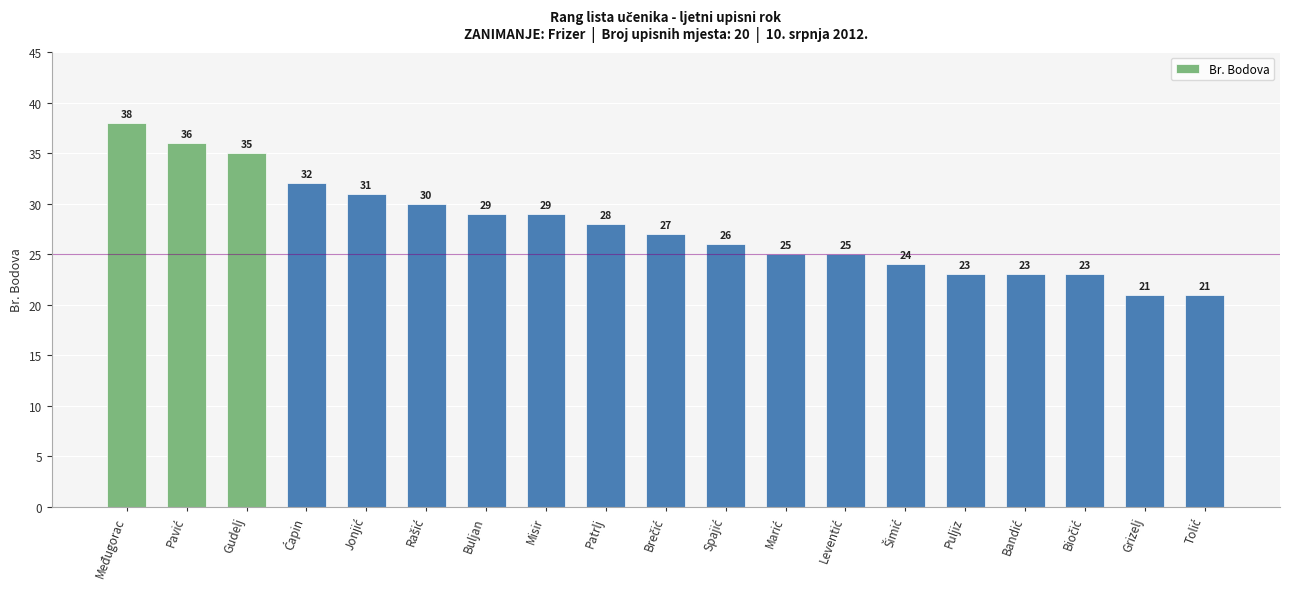

Which category has the highest value across all series?

Međugorac